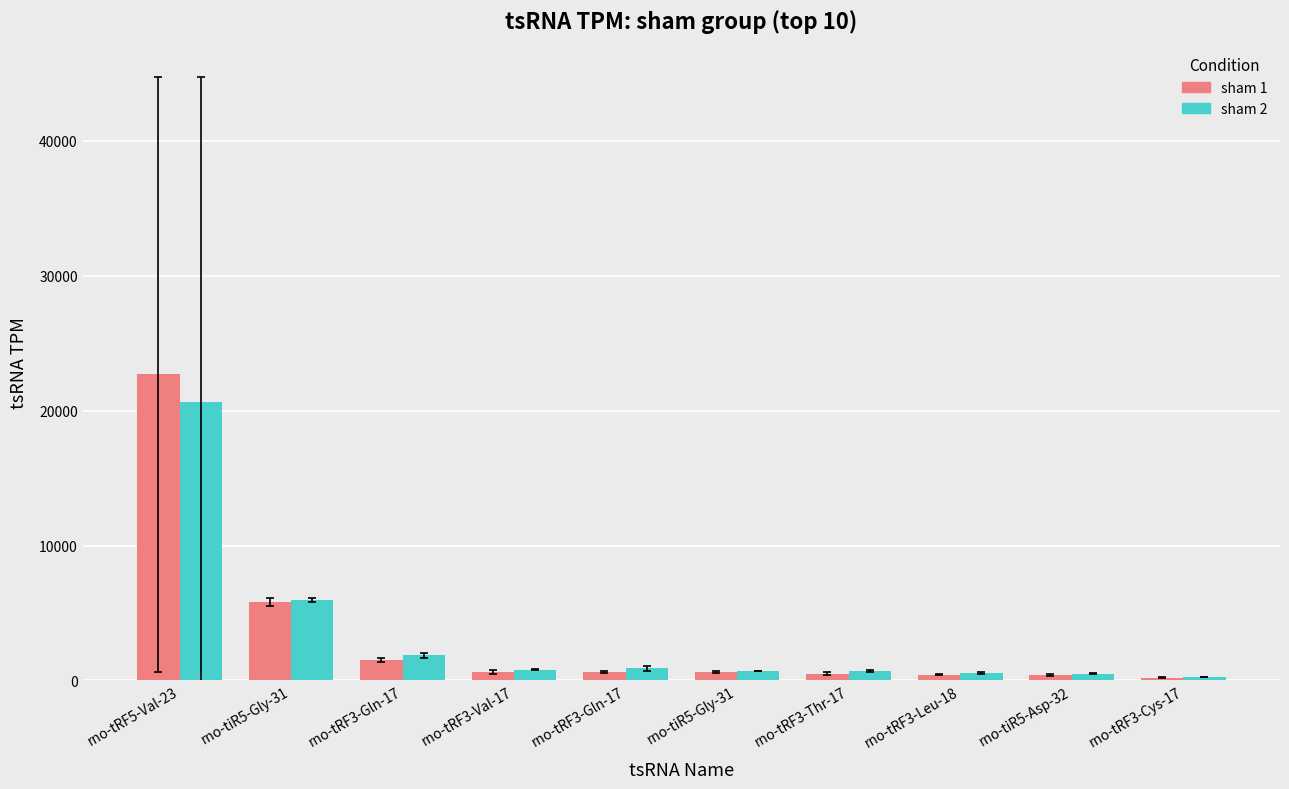

How many values in the sham 2 series exceed 774?

5